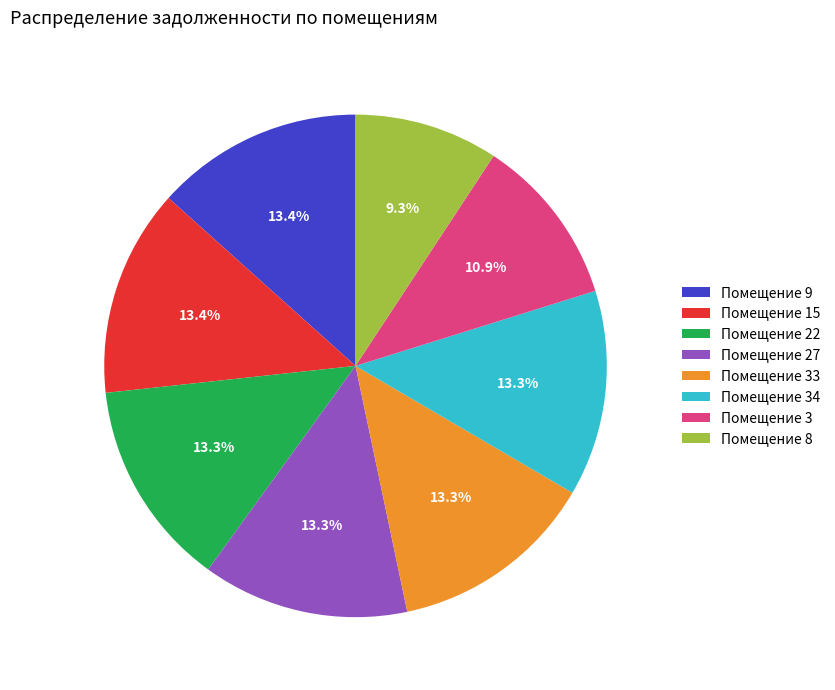

Is there any slice that represents more than half of the pie?

No